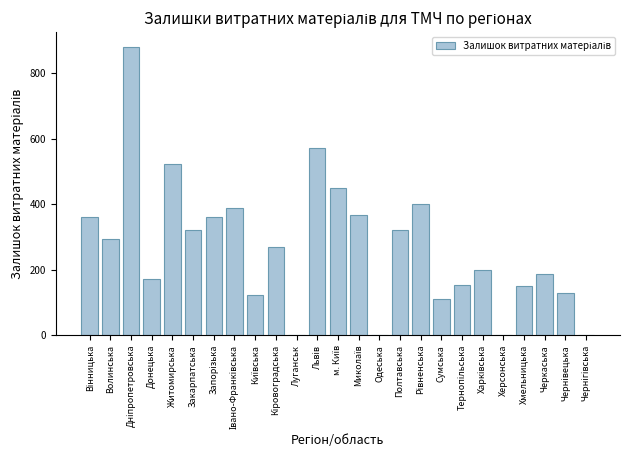

Count the number of categories in the chart.

25